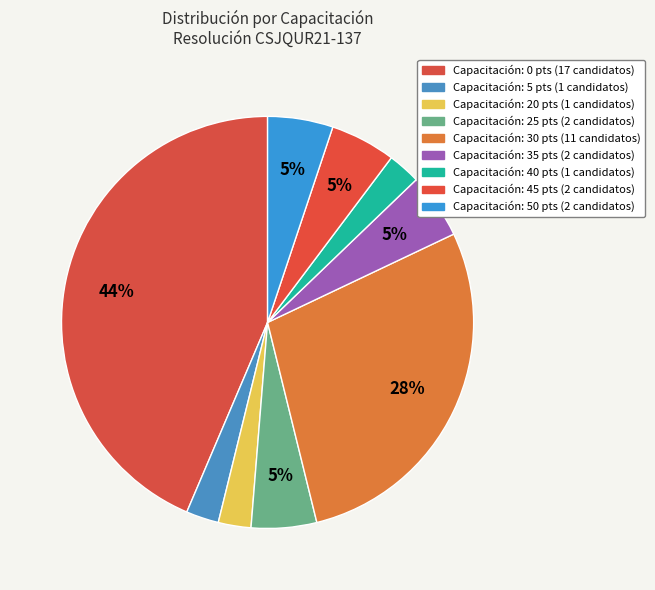

Does any single category account for the majority?

No